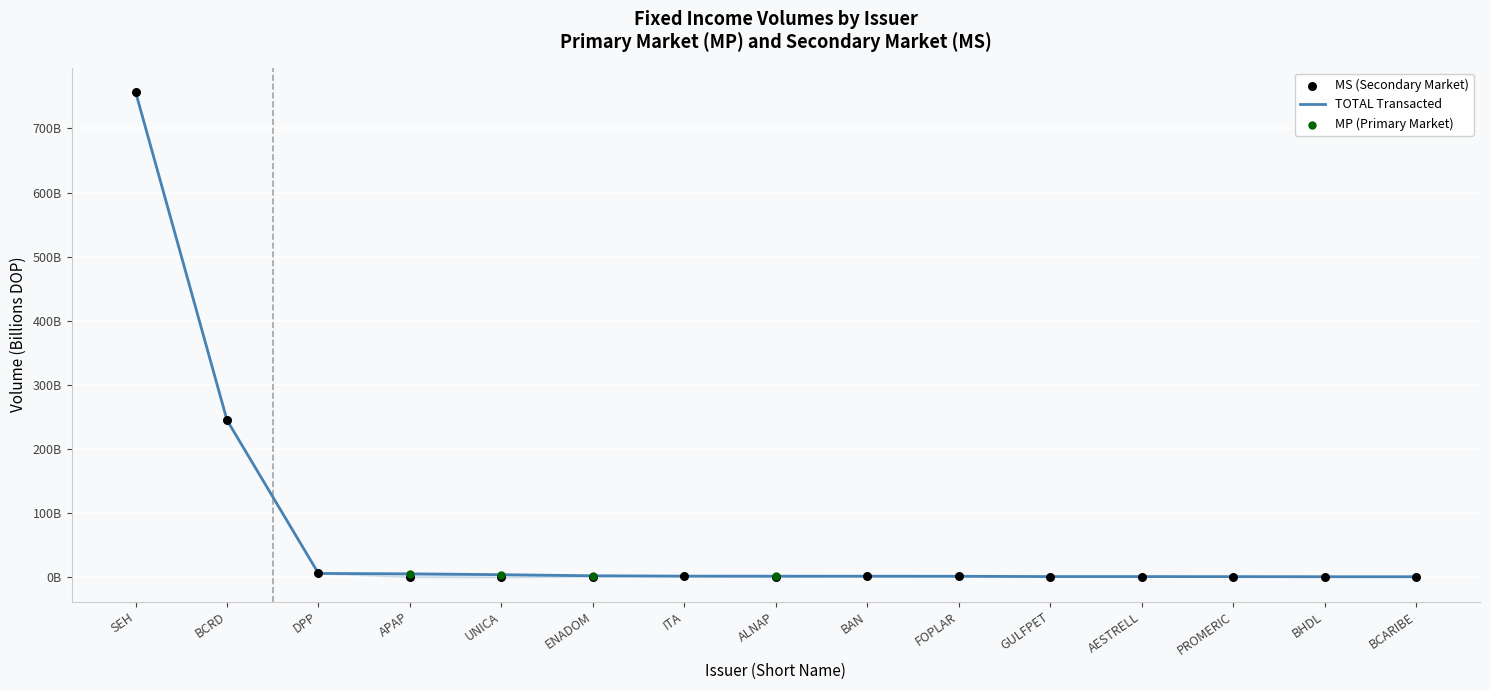

Which series reaches the maximum Y coordinate?

MS